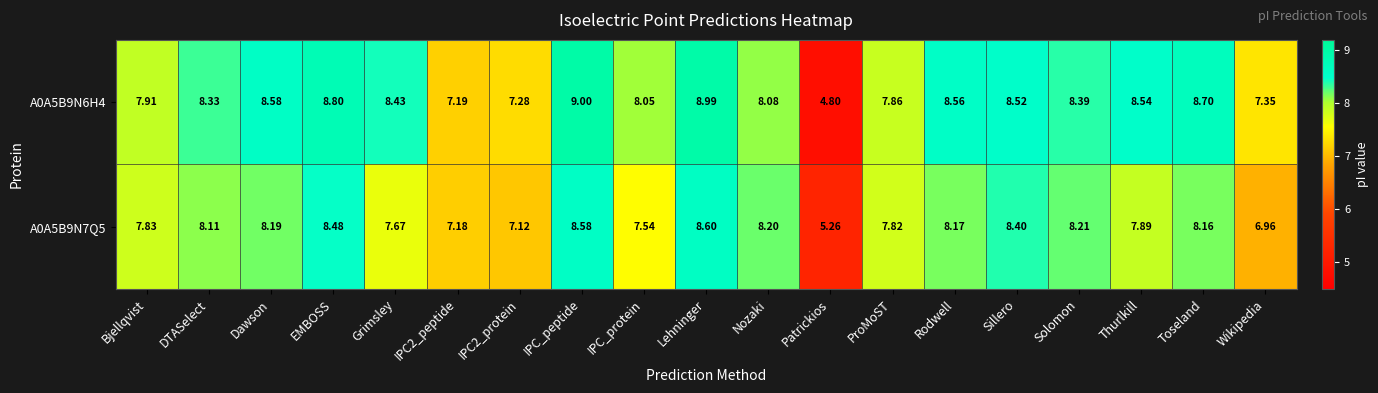

Which category has the lowest value in the A0A5B9N7Q5 series?

Patrickios